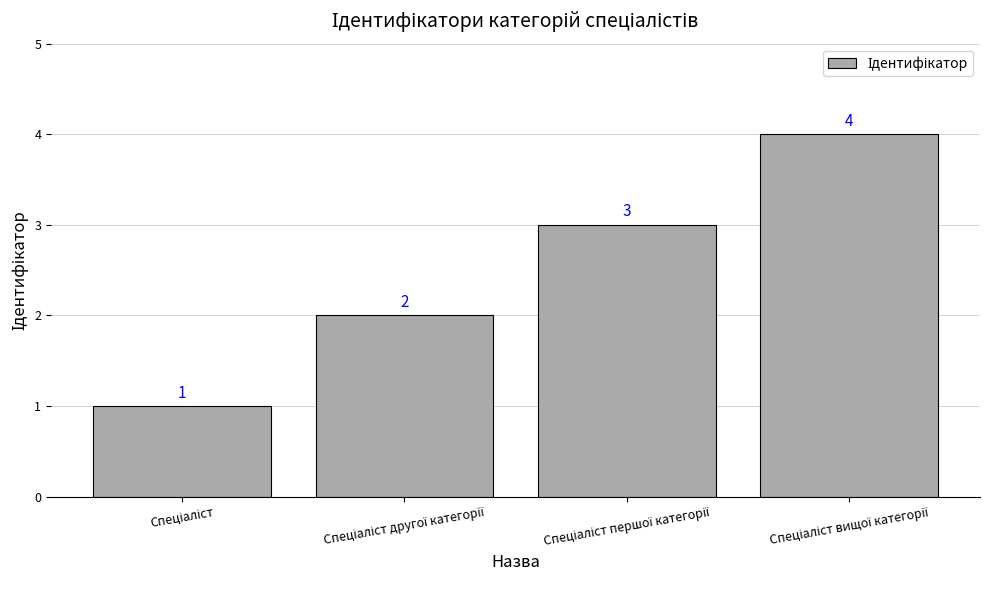

Count the values in the range 2 to 4.

3